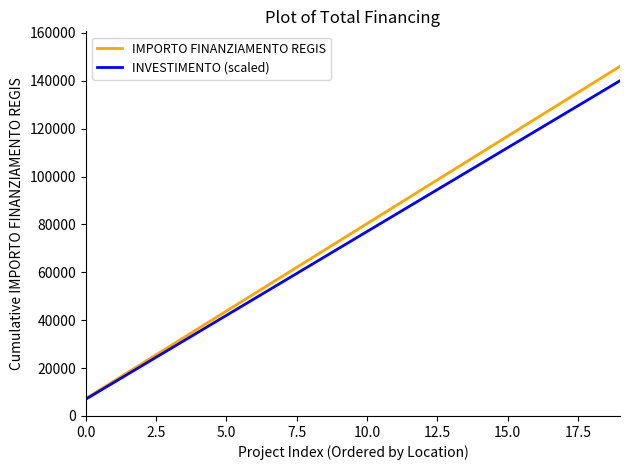

What is the minimum value for INVESTIMENTO (scaled)?

7000